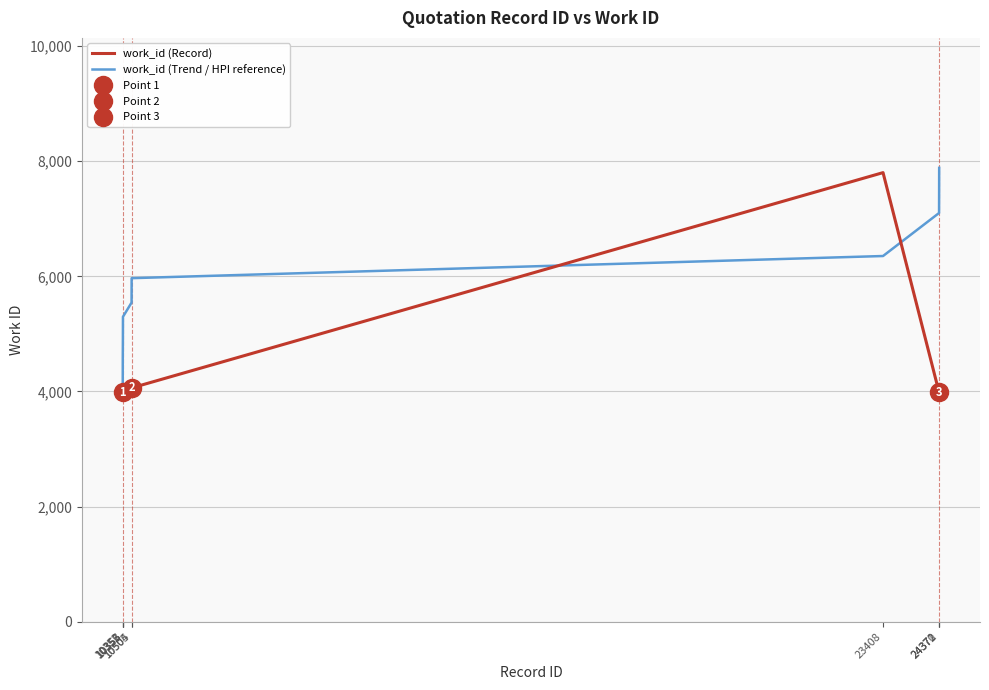

Where is work_id (Trend / HPI reference) nearest to the value 5910?

10505